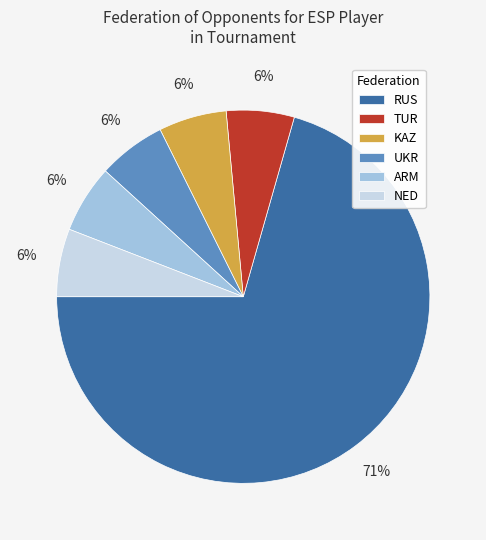

Is the sum of ARM and RUS greater than half?

Yes